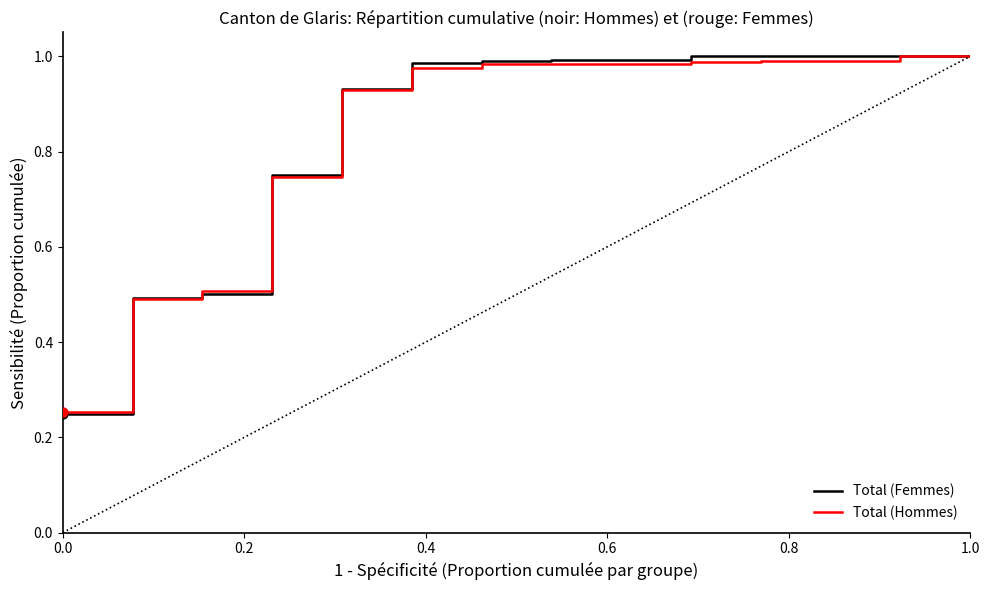

Is this an area chart (filled region under the line)?

No